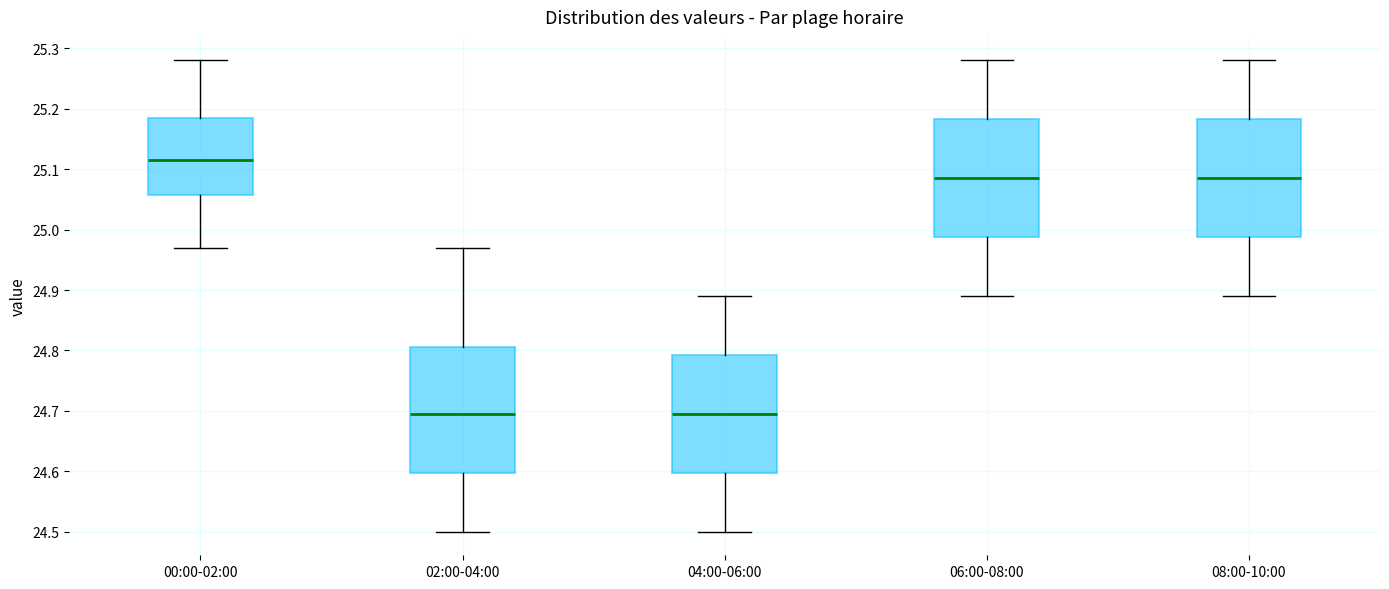

Which box is the tallest, from its lower edge to its upper edge?

02:00-04:00